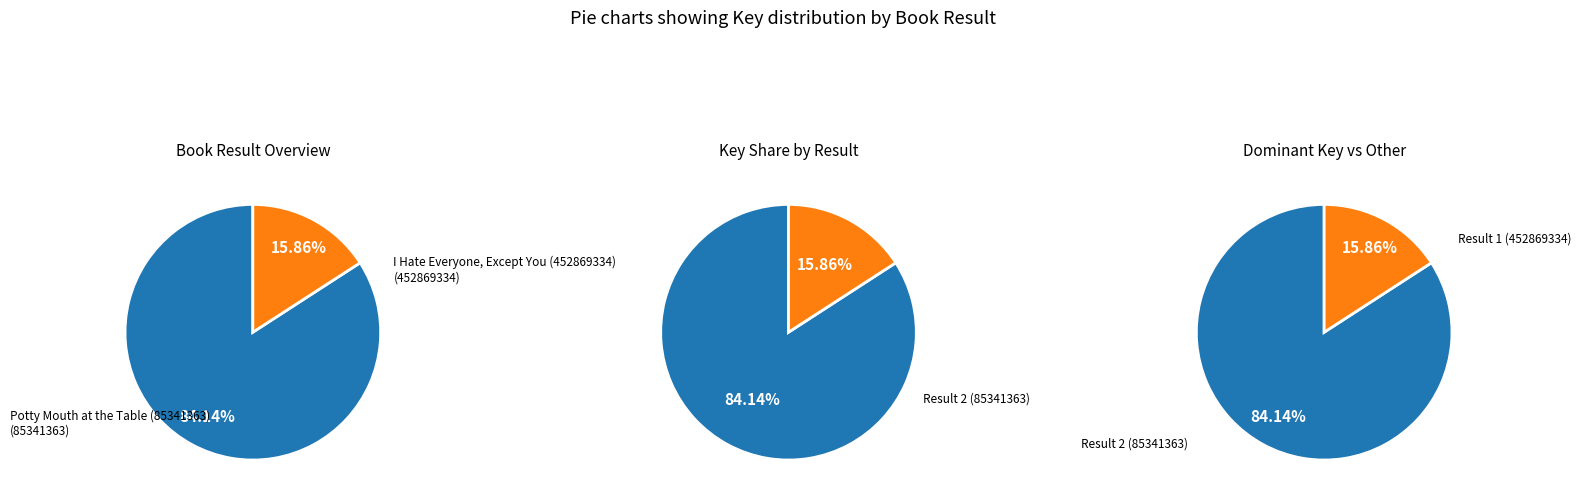

How many slices are in this pie chart?

2